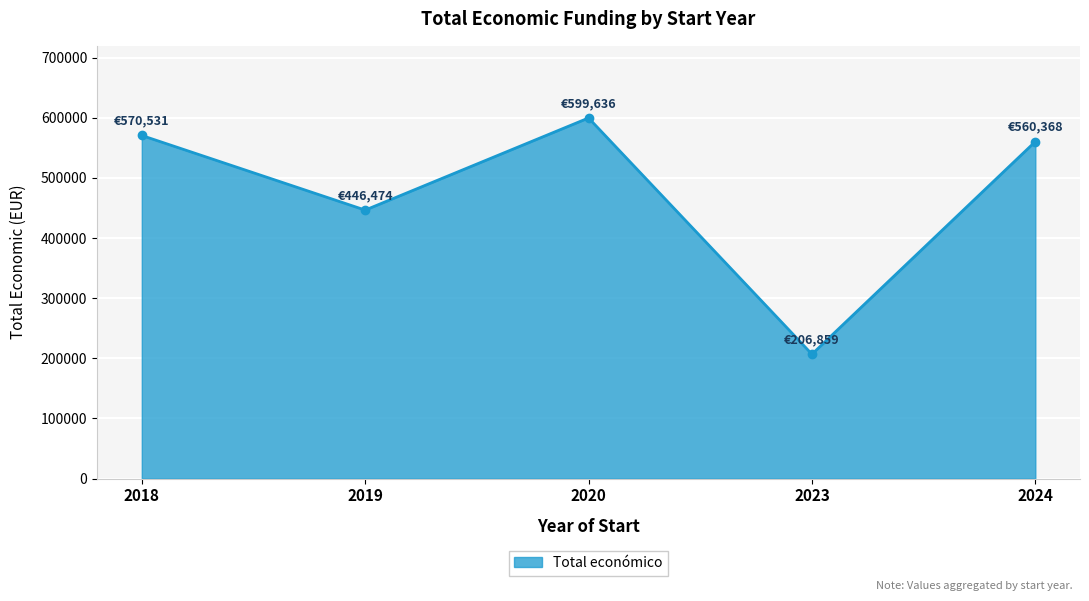

Rank the categories by value from lowest to highest.

2023, 2019, 2024, 2018, 2020